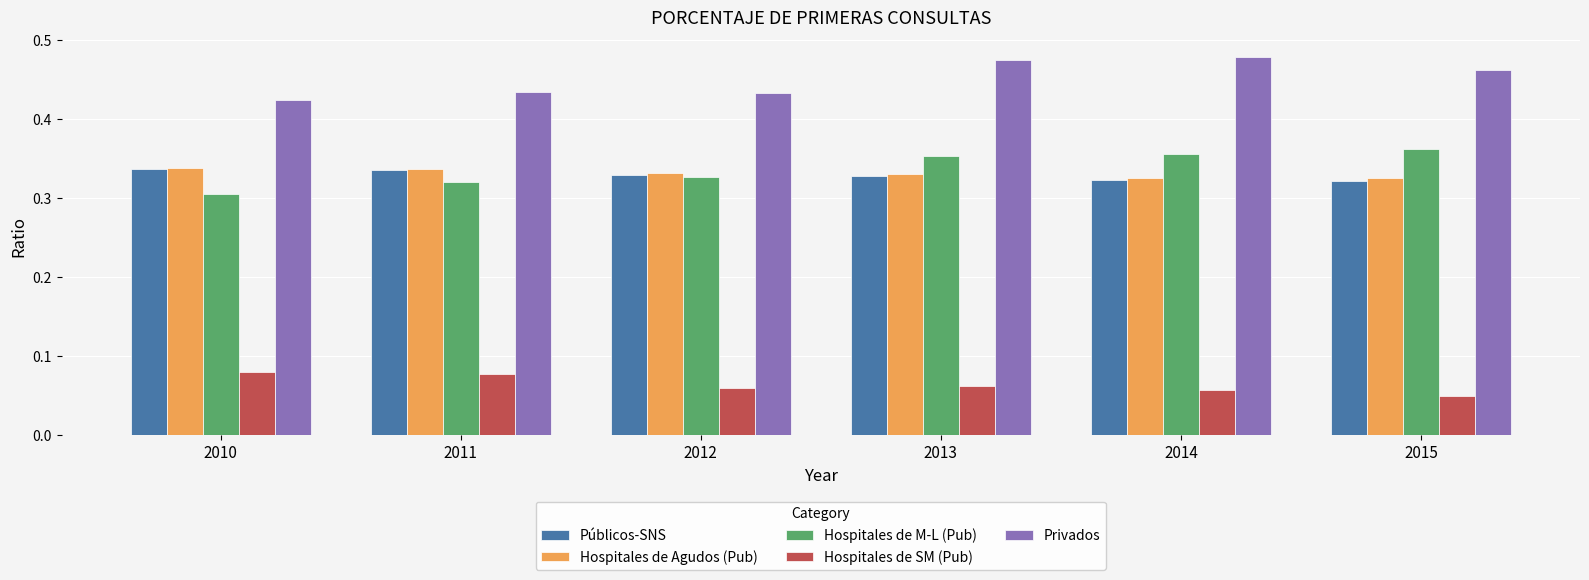

Which series has the largest total across all categories?

Privados